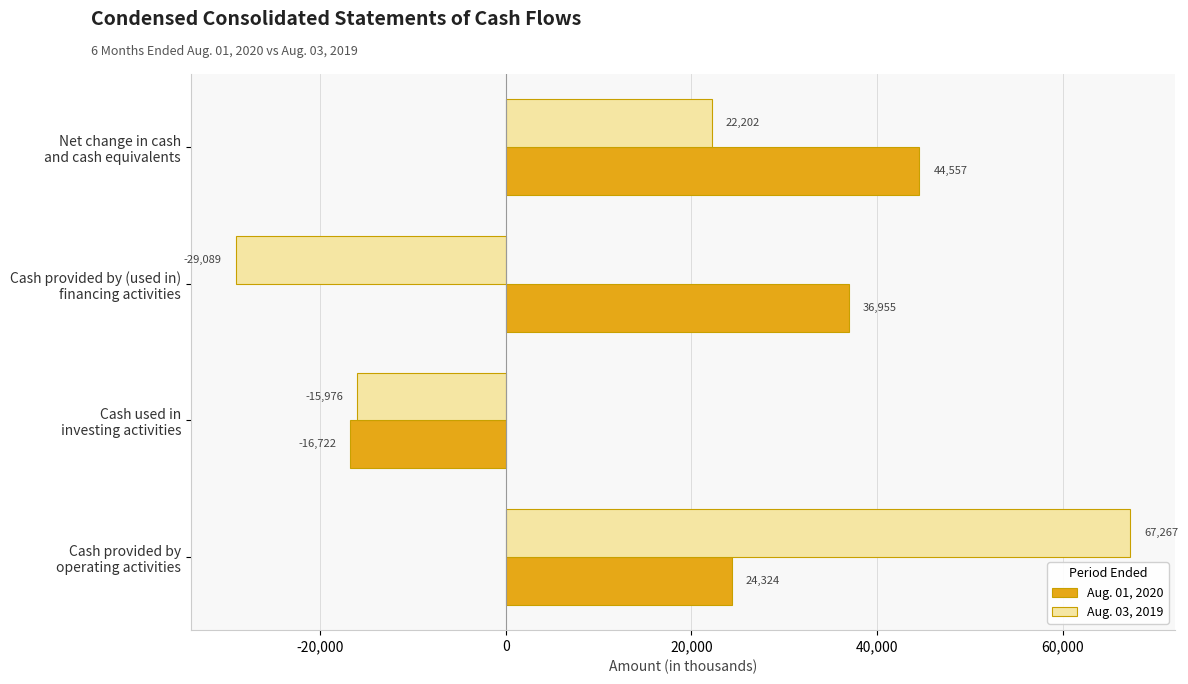

How many Aug. 03, 2019 values are between -15976 and 67267?

3